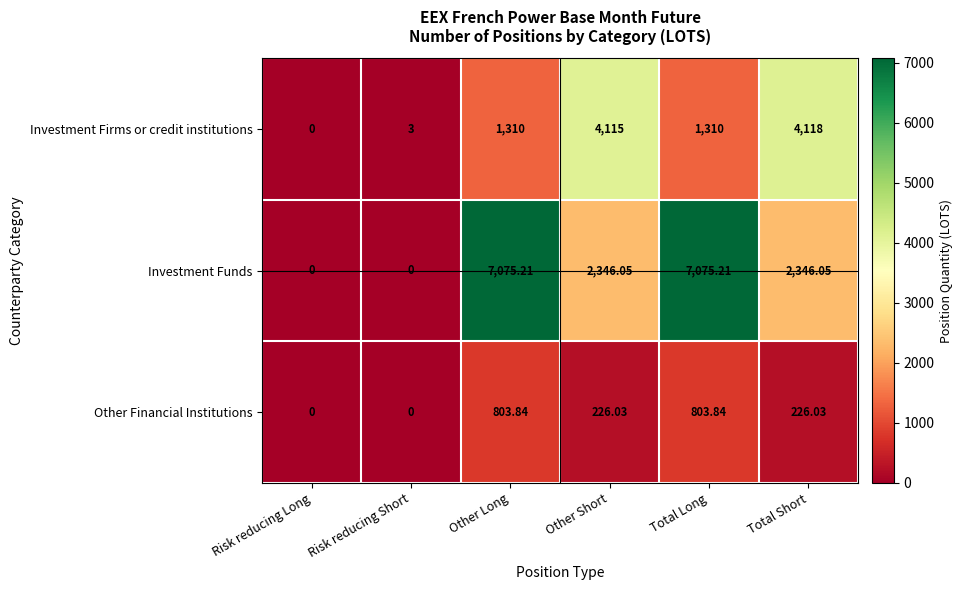

What is the difference between the highest and lowest values at Total Short?

3892.0